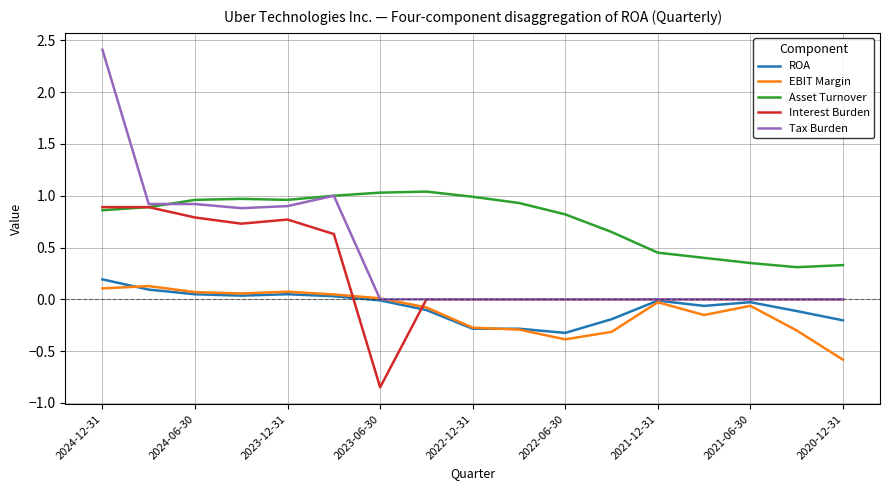

True or false: Asset Turnover and ROA intersect in this chart.

False